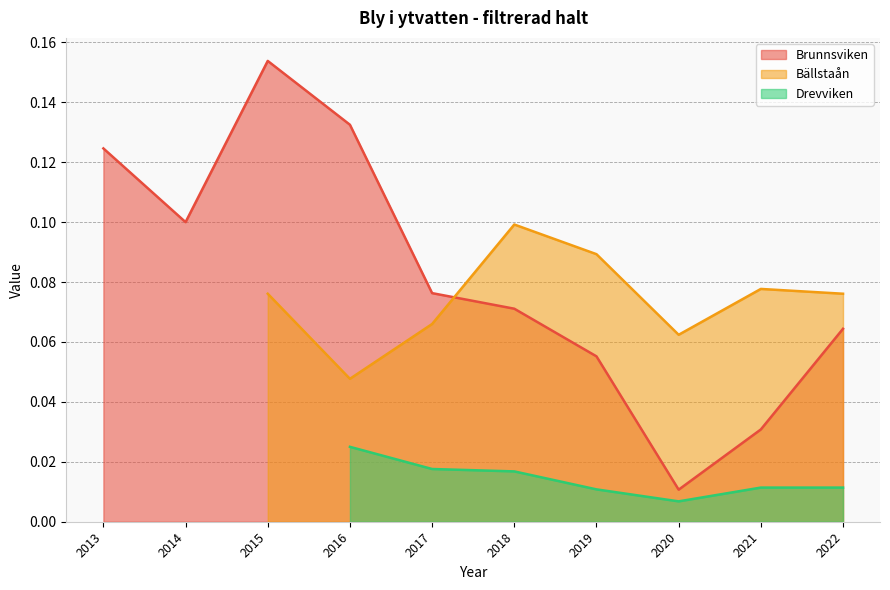

How many data points does each series have?

10